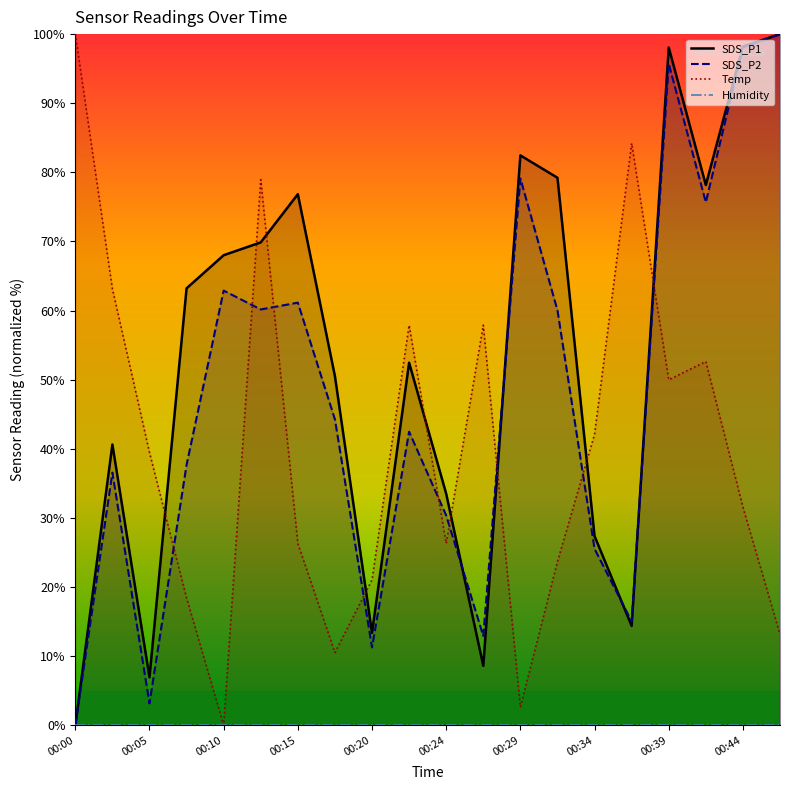

At which category is the sum across all series the highest?

00:39